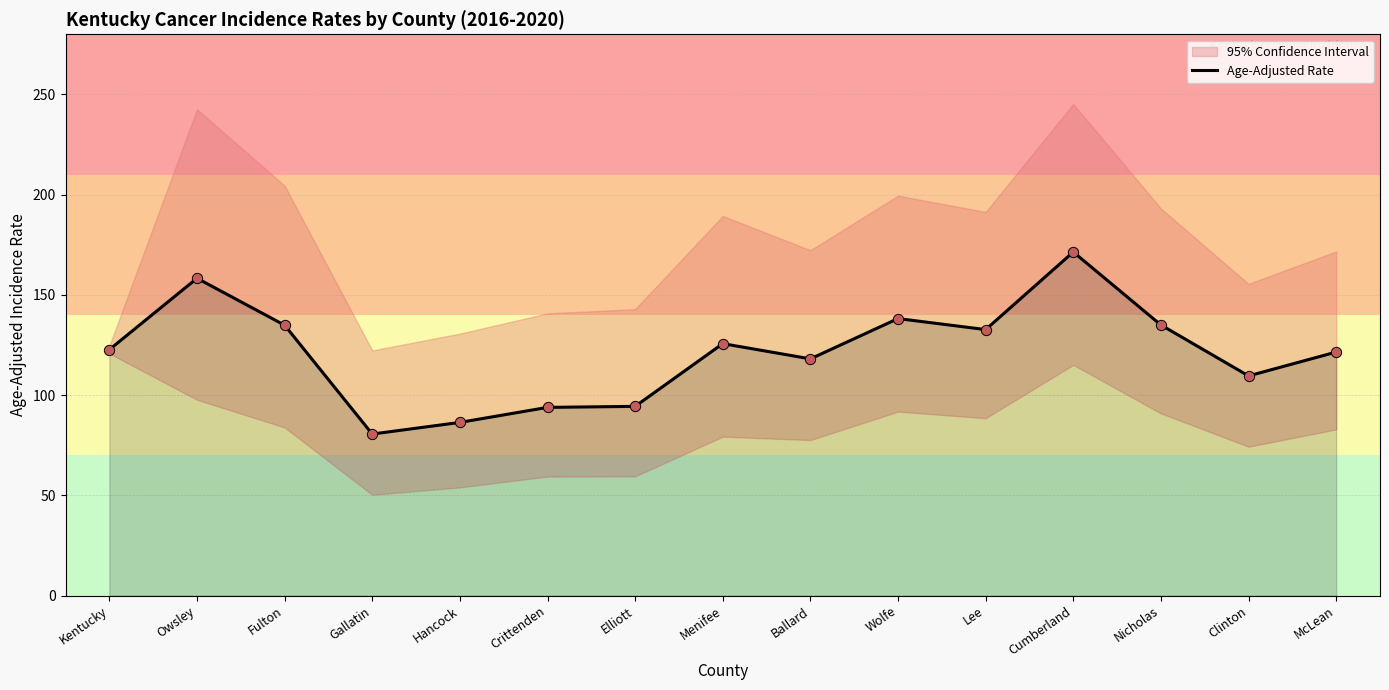

What is the ratio of the value at Nicholas to the value at Clinton?

1.2